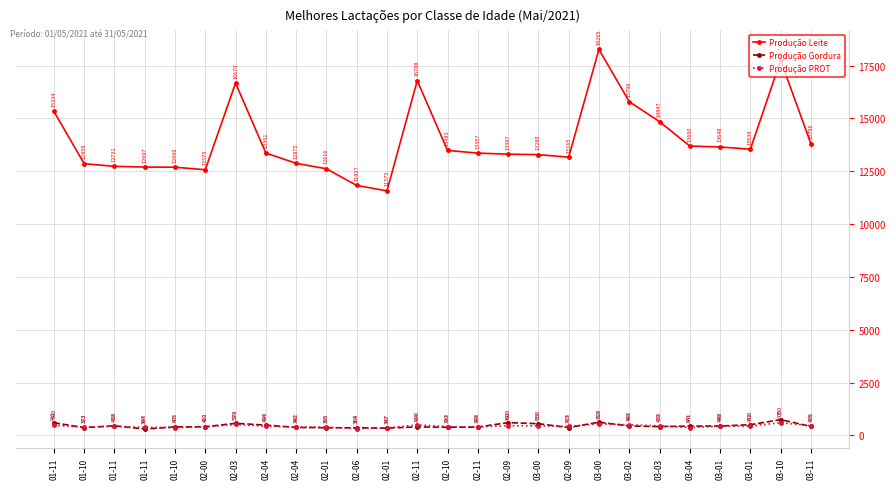

Is it true that Produção Gordura equals 574.5 at 02-03?

True